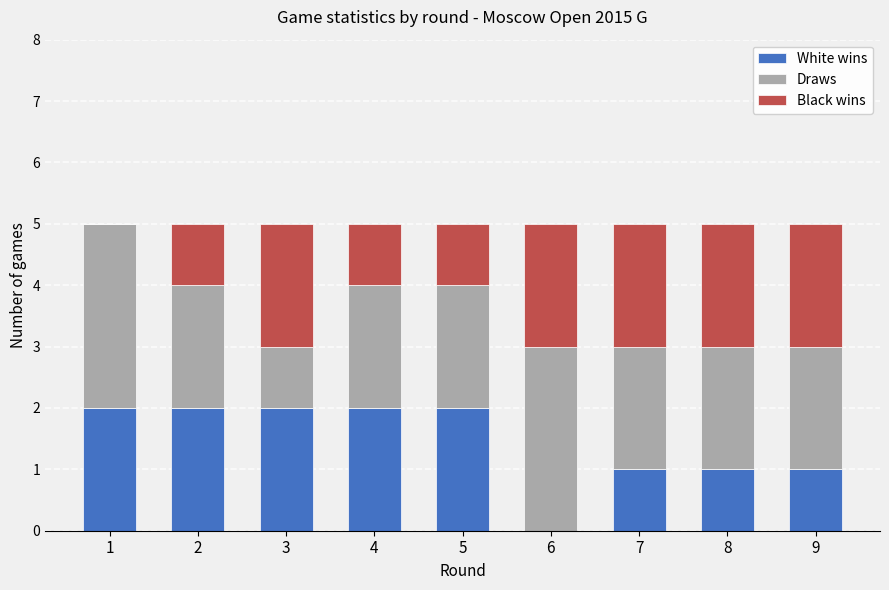

What is the sum of all White wins values?

13